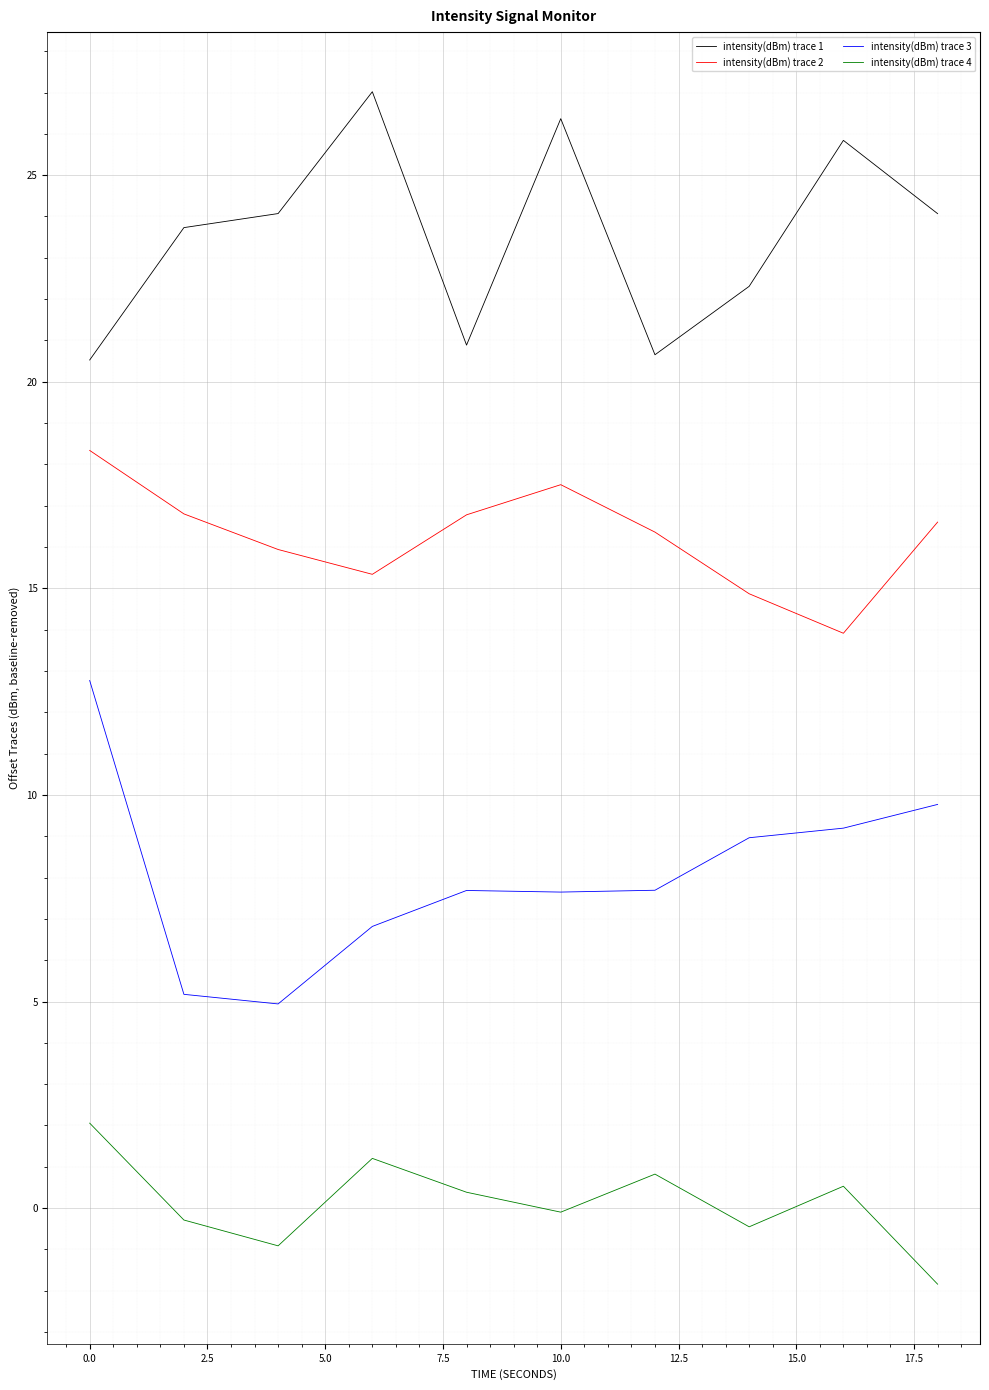

What is the difference between the second highest and minimum values in the intensity(dBm) trace 2 series?

3.6